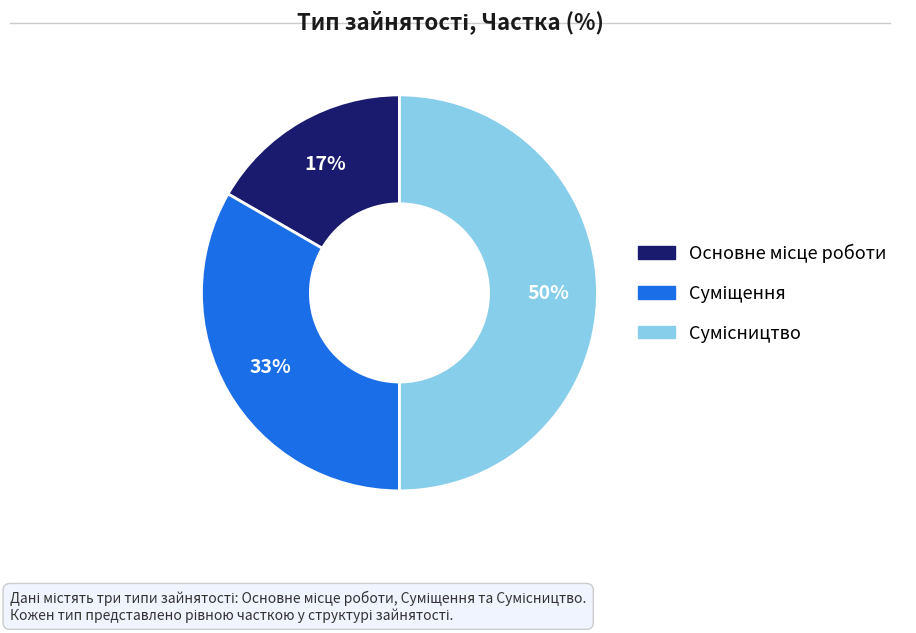

To the nearest percent, what is the difference between the largest and smallest slice percentages?

33%